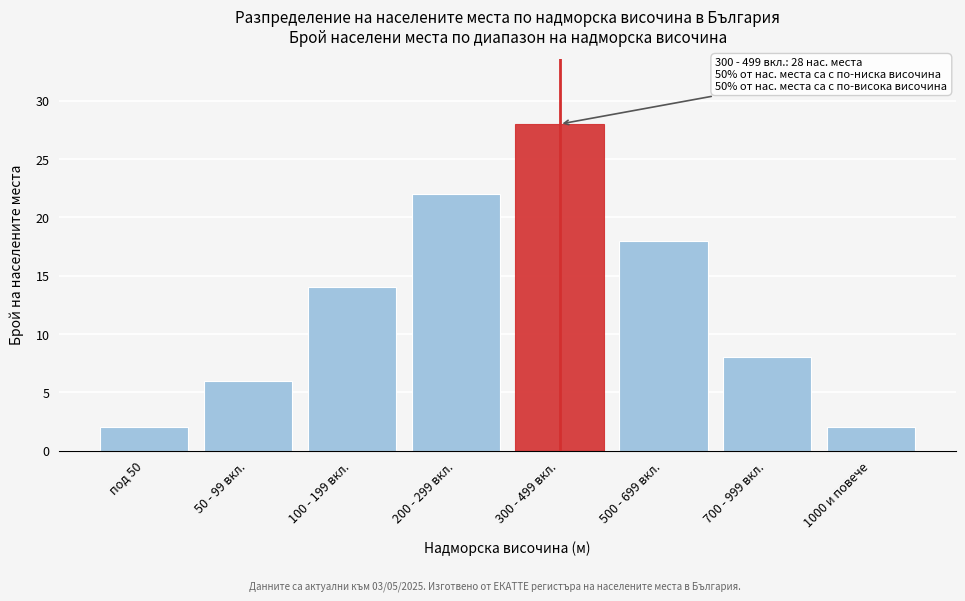

Reading left to right, extract all data points from this chart.

2	6	14	22	28	18	8	2